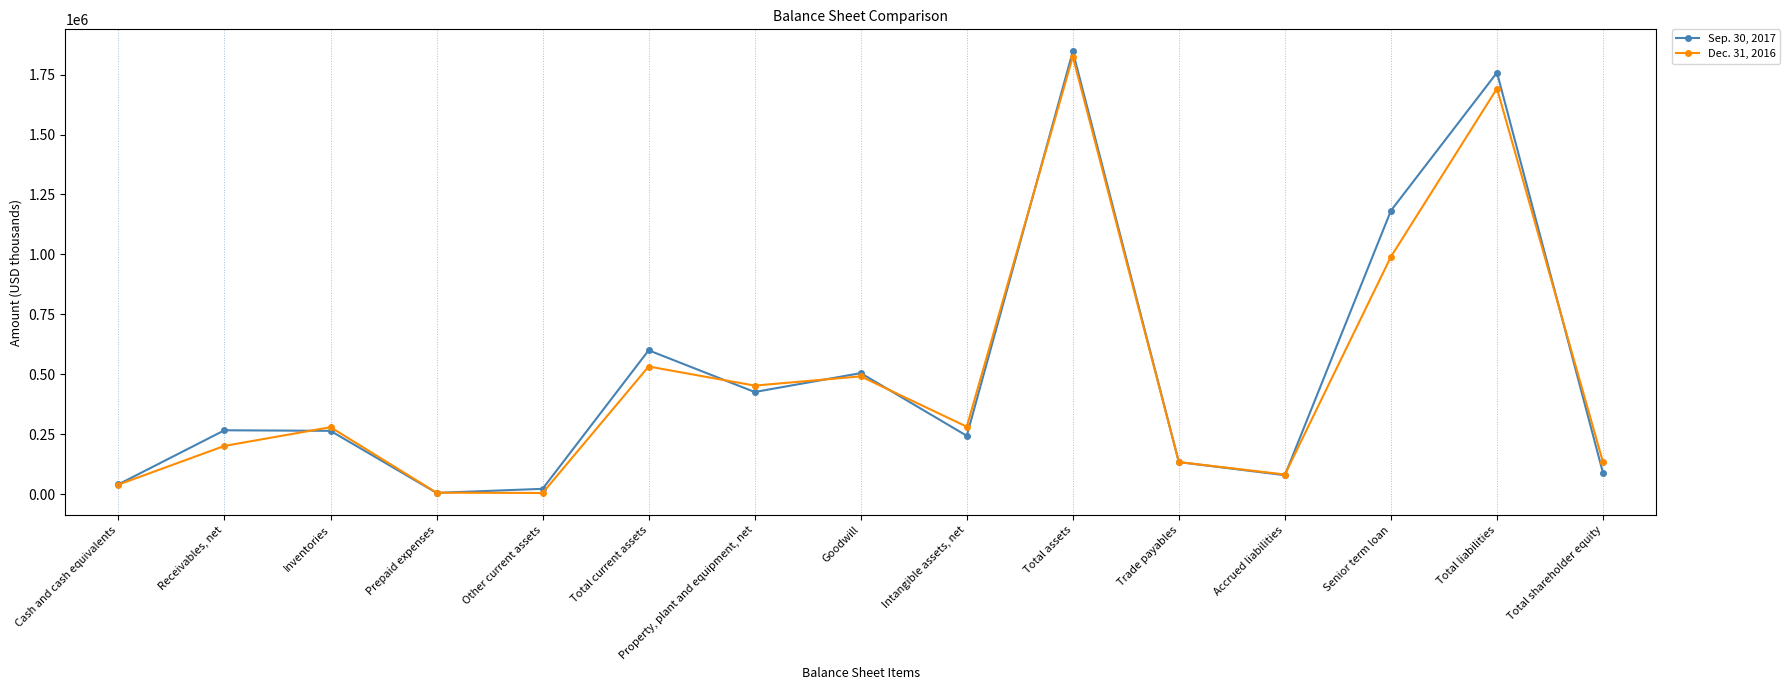

What value does the Sep. 30, 2017 series have at Prepaid expenses, to the nearest 50?

5600